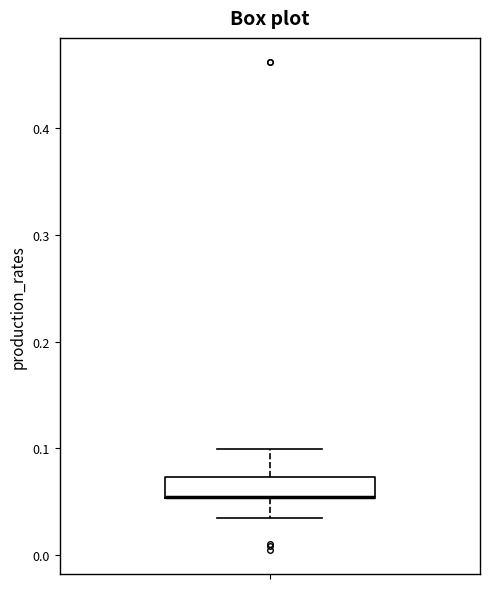

Transcribe this box plot: give where the median line is, the range the box spans, and where the two whiskers end, as read against the y-axis. The values are not printed on the chart, so give them approximately, as read against the axis.

median 0.05 (drawn on the box's lower edge), box 0.05 to 0.07, whiskers 0.03 to 0.10